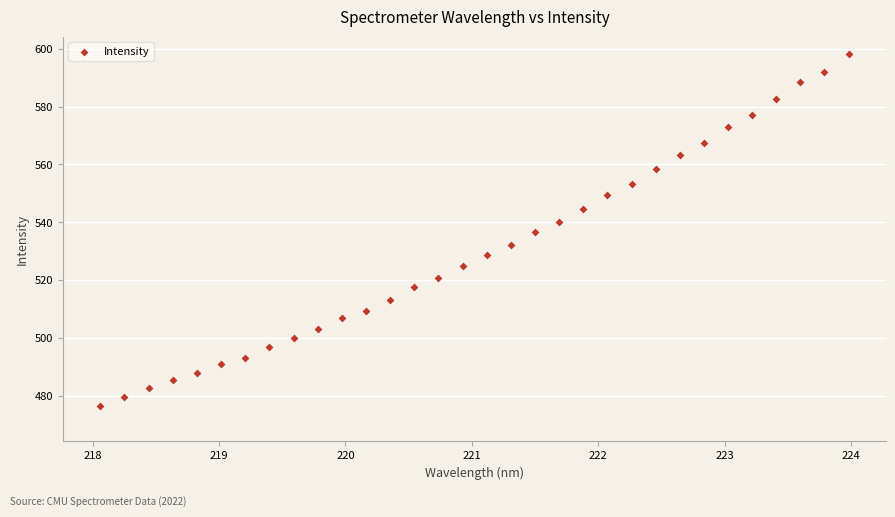

What is the range of Y values (max minus min)?

121.4